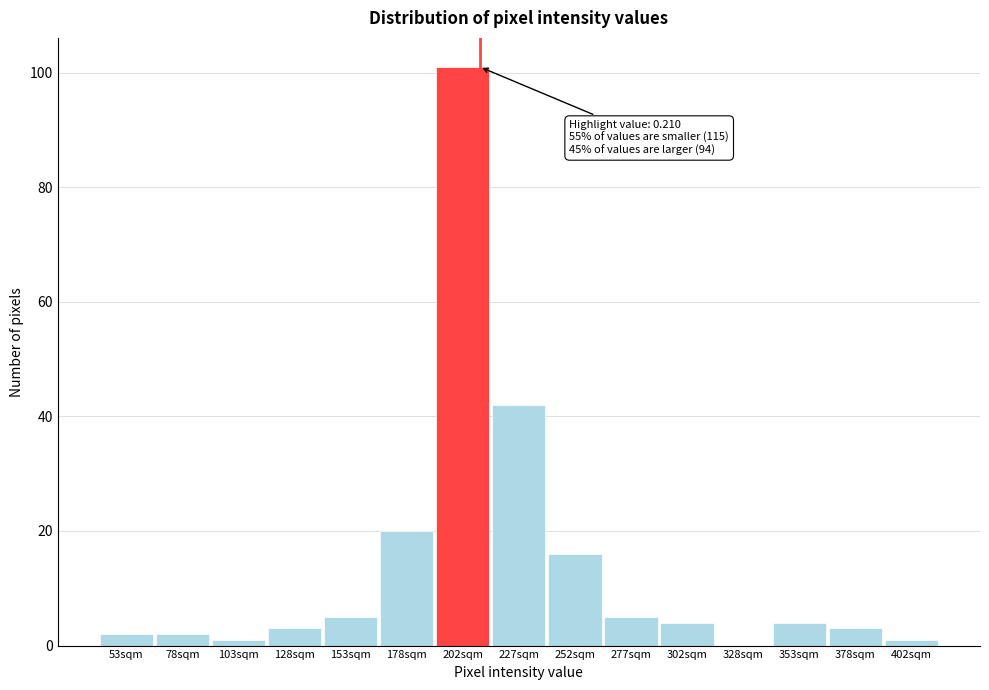

Reading right to left, list all the values displayed in this chart.

402sqm=1	378sqm=3	353sqm=4	328sqm=0	302sqm=4	277sqm=5	252sqm=16	227sqm=42	202sqm=101	178sqm=20	153sqm=5	128sqm=3	103sqm=1	78sqm=2	53sqm=2